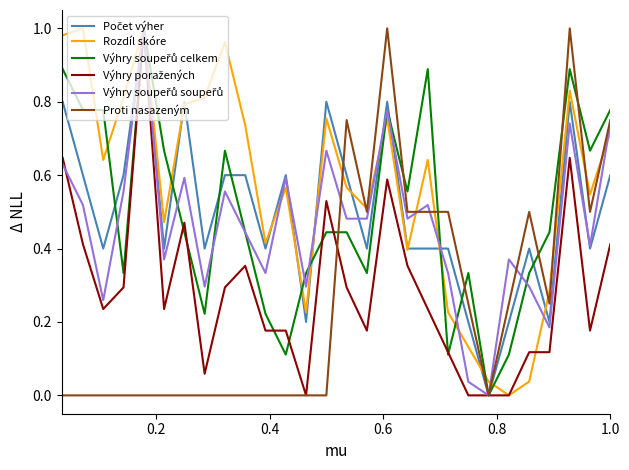

How many lines are shown in the chart?

6